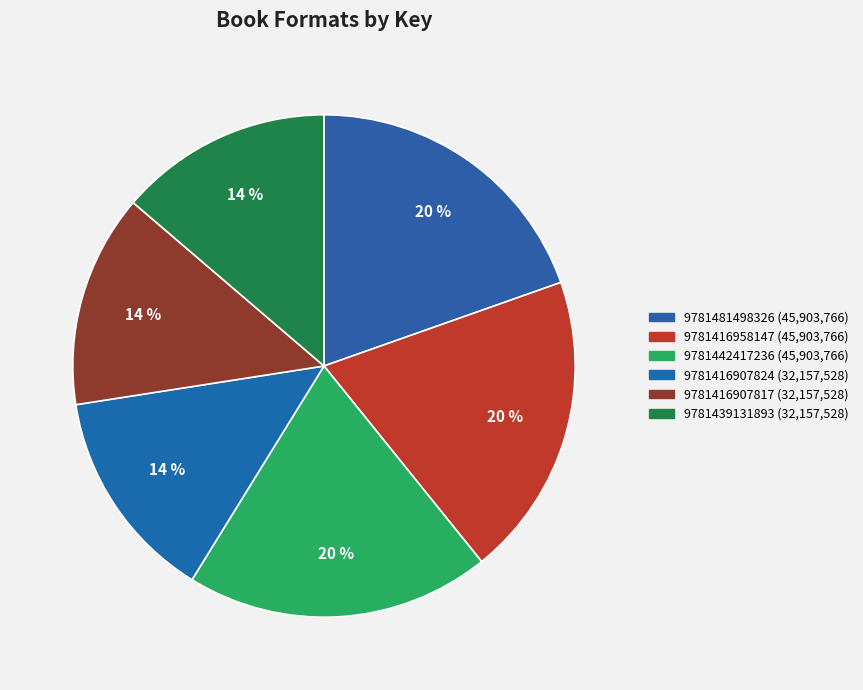

How many slices are in this pie chart?

6